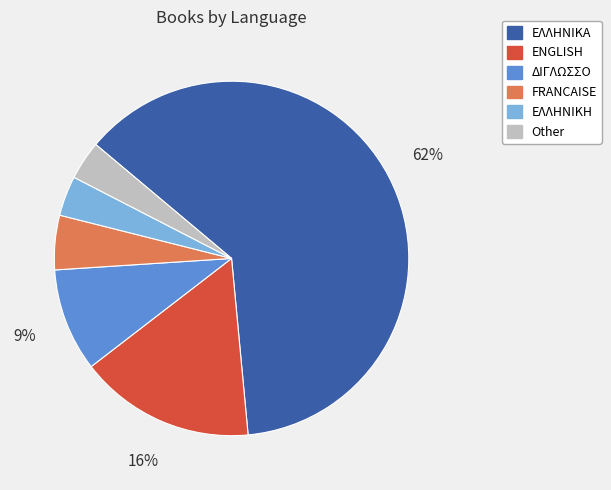

Which category has the biggest portion of the pie?

ΕΛΛΗΝΙΚΑ